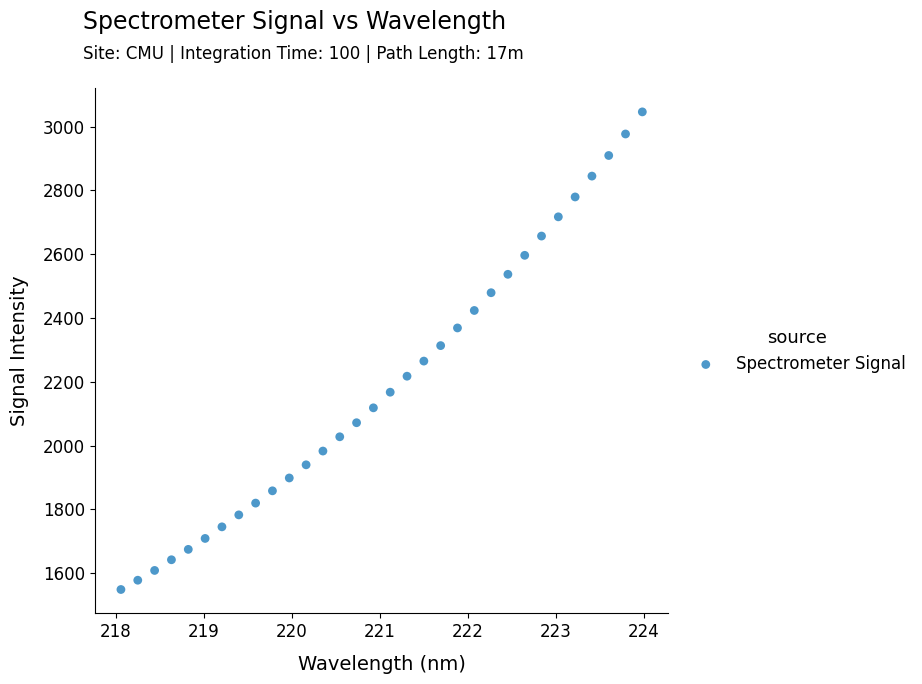

What is the range of X values (max minus min)?

5.9